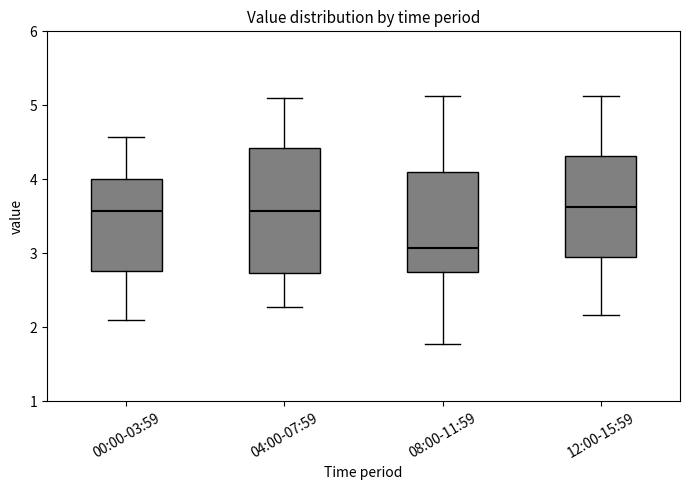

Reading left to right, transcribe this box plot: for each box, give where its median line is, the range the box spans, and where its two whiskers end, as read against the y-axis. The values are not printed on the chart, so give them approximately, as read against the axis.

00:00-03:59: median 3.6, box 2.8 to 4.0, whiskers 2.1 to 4.6
04:00-07:59: median 3.6, box 2.7 to 4.4, whiskers 2.3 to 5.1
08:00-11:59: median 3.1, box 2.8 to 4.1, whiskers 1.8 to 5.1
12:00-15:59: median 3.6, box 3.0 to 4.3, whiskers 2.2 to 5.1